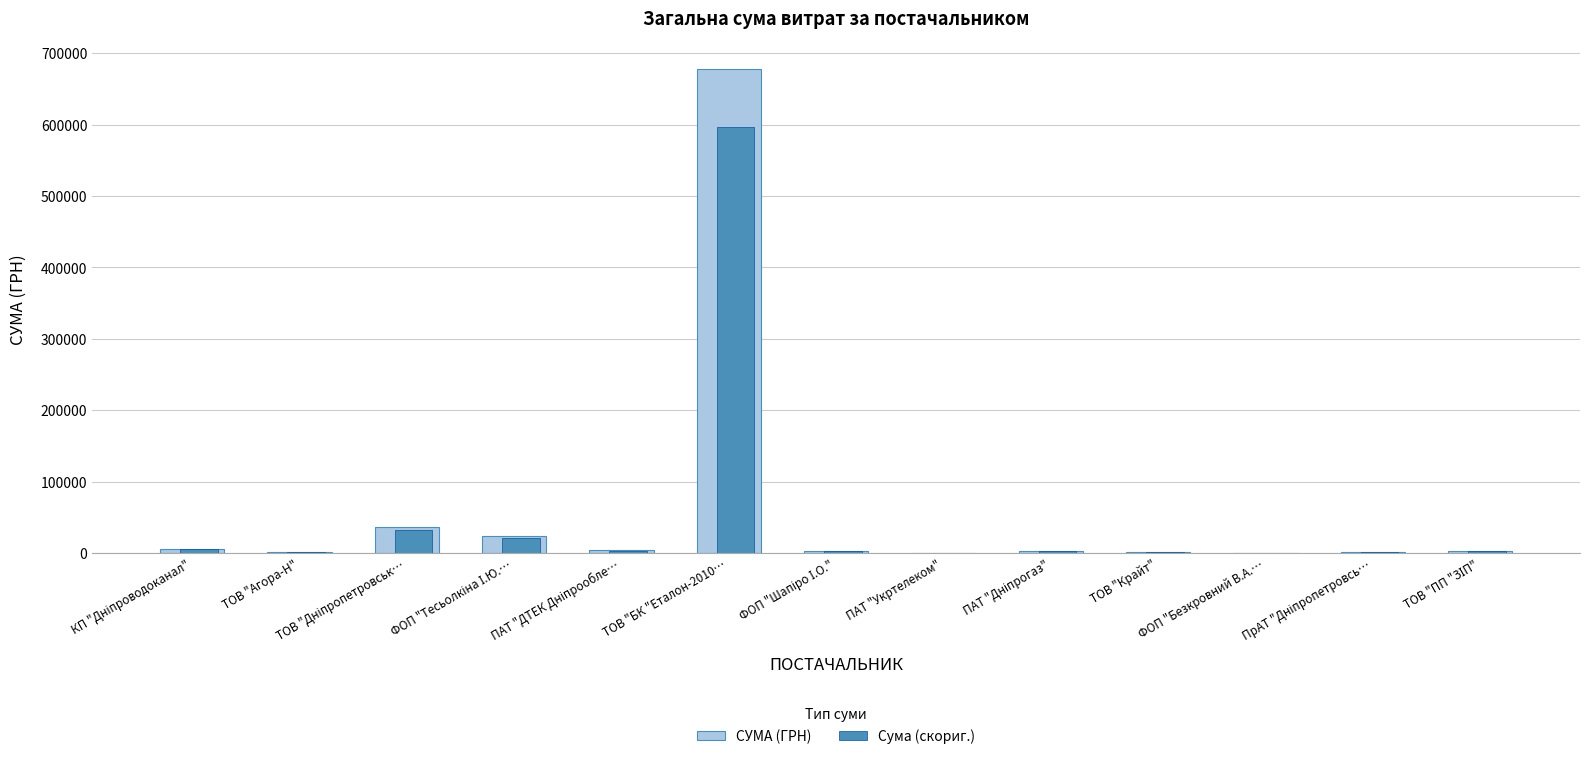

Is it true that Сума (скориг.) equals 246.4 at ФОП "Безкровний В.А.…?

True